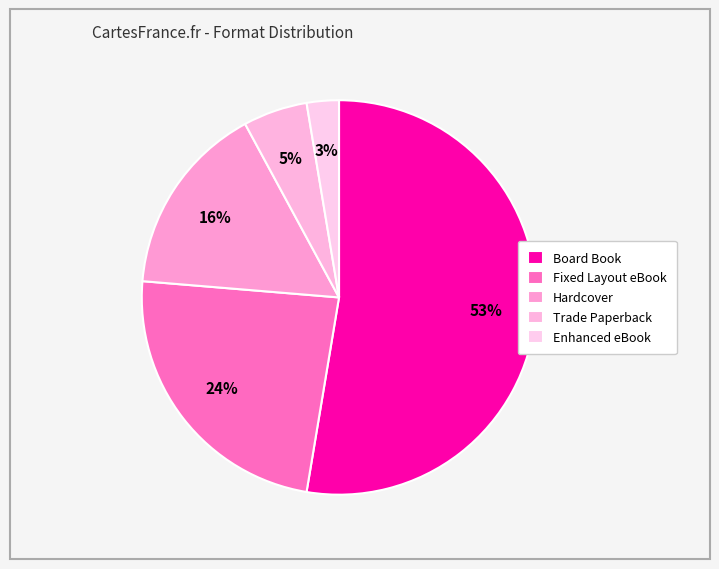

How many slices are in this pie chart?

5